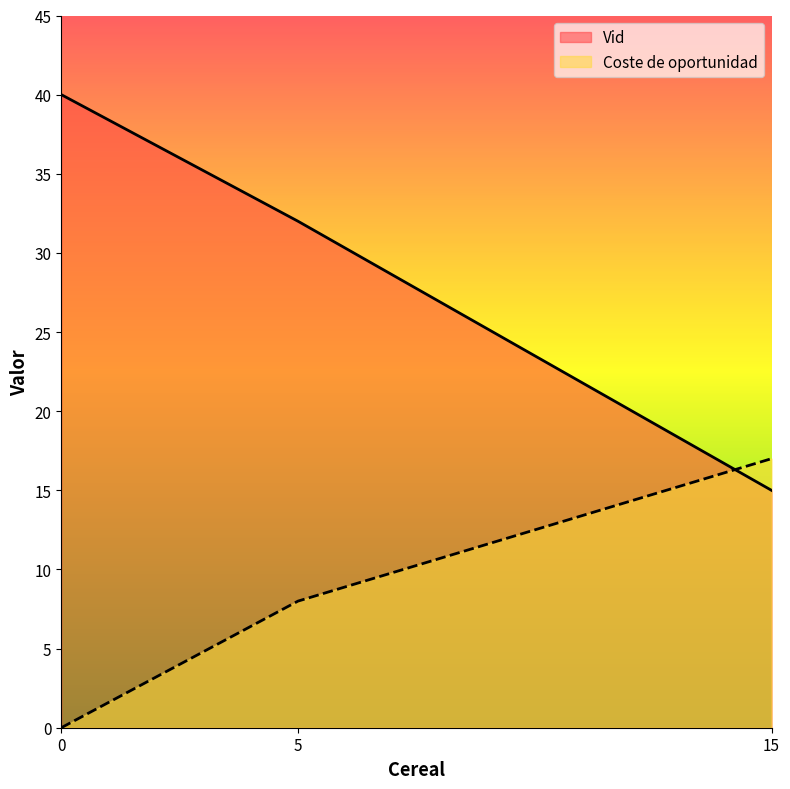

How many lines are shown in the chart?

2